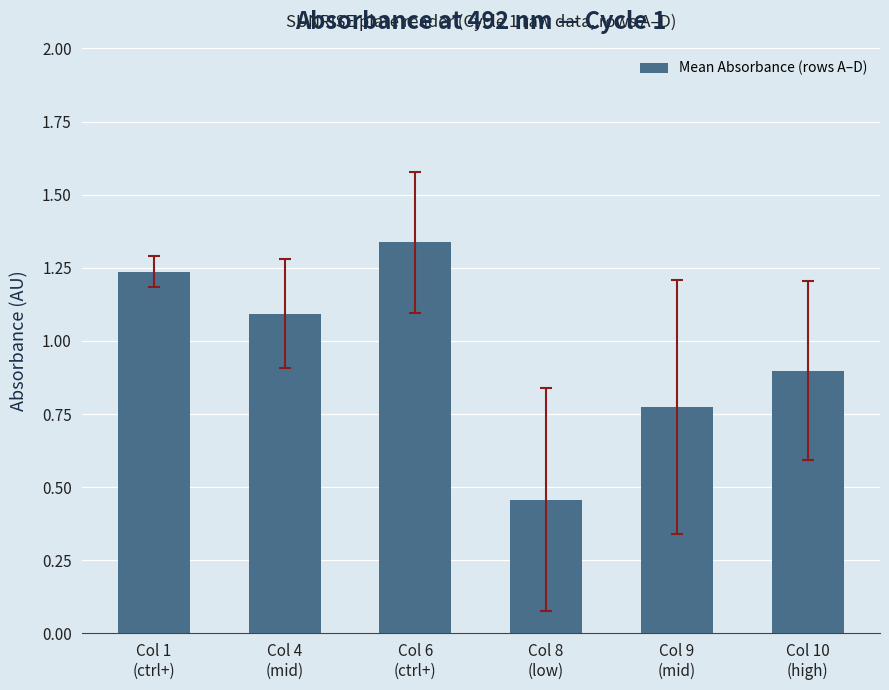

Where does the data first go above 1?

Col 1
(ctrl+)